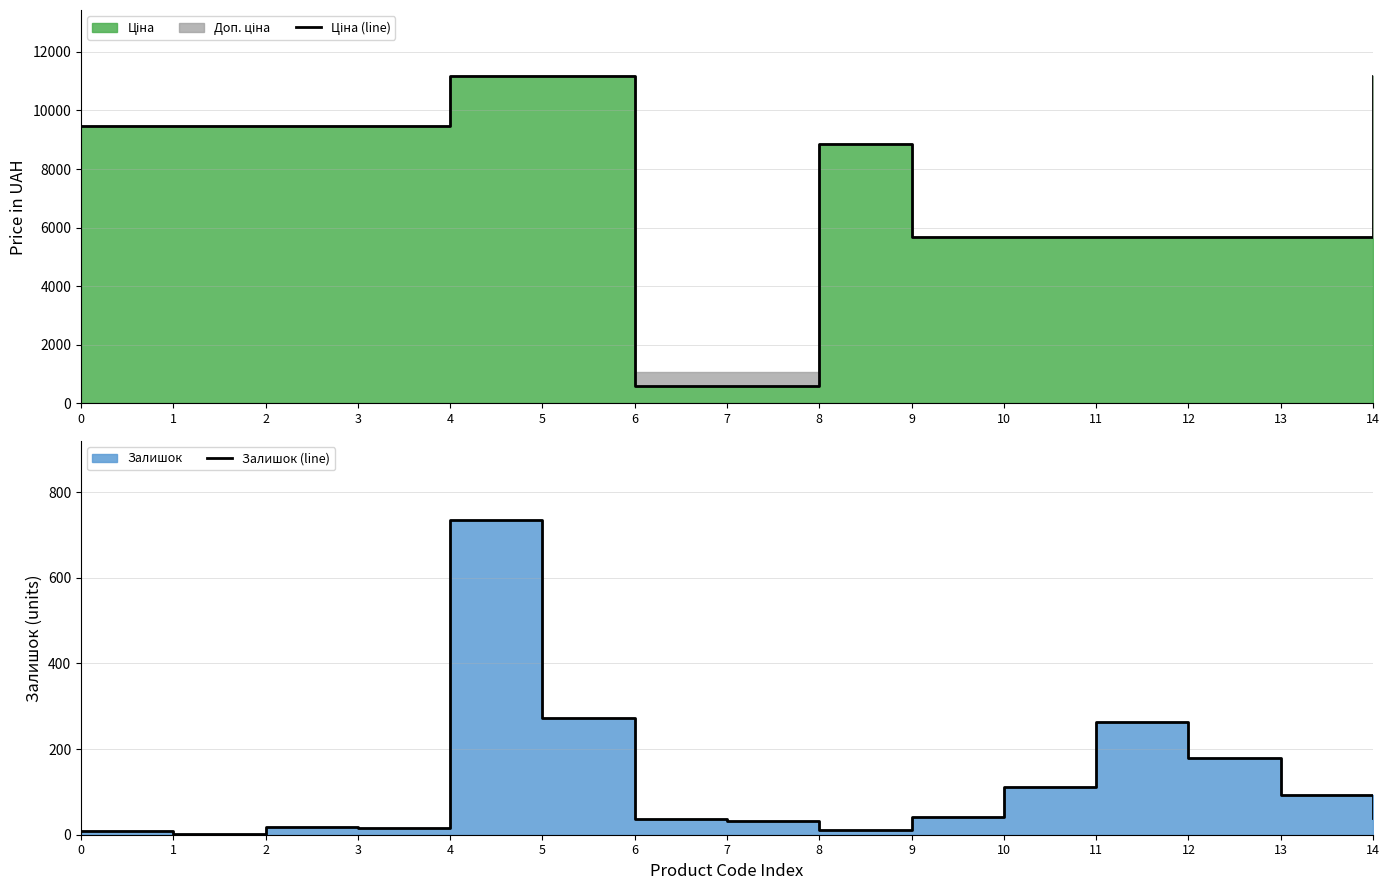

What is the sum of the Ціна (line) values at 11 and 10?

11347.6